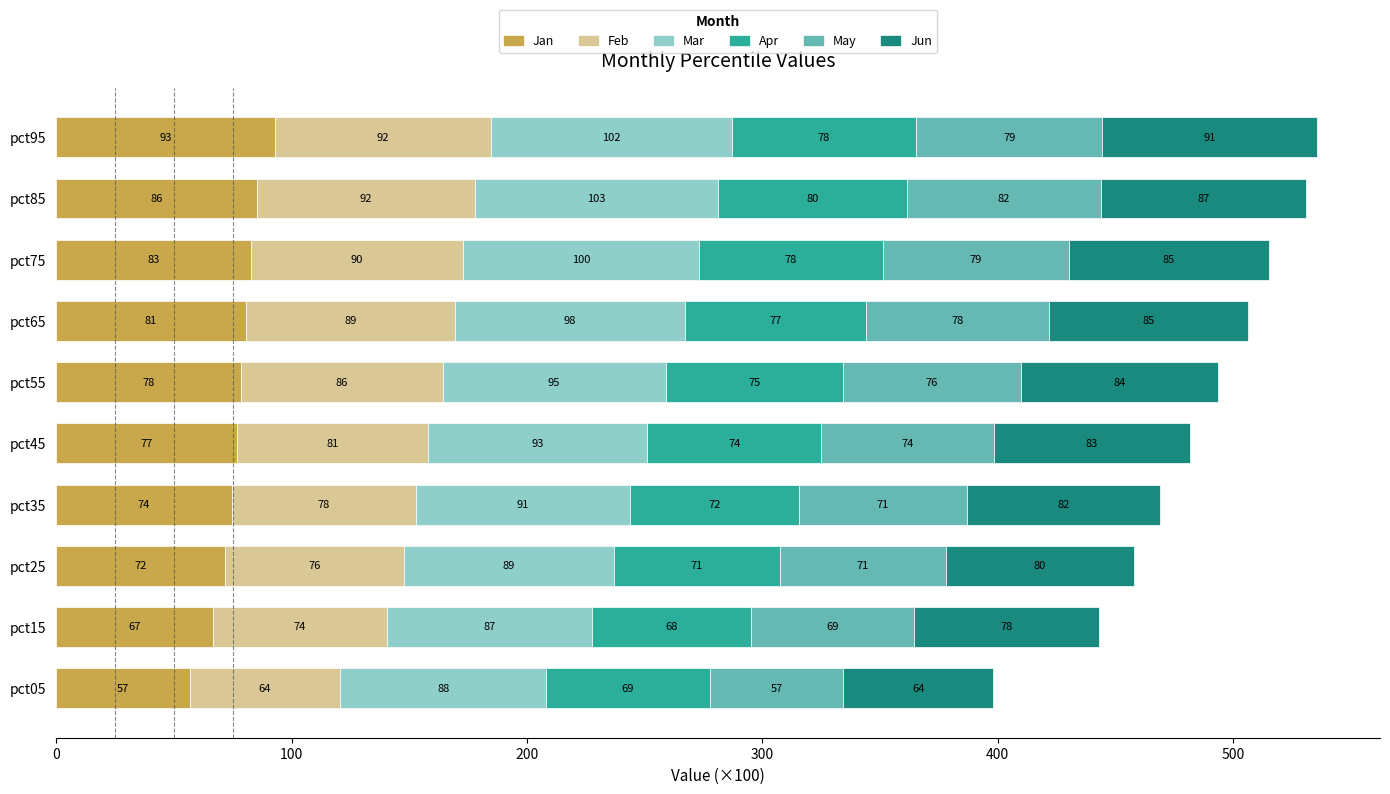

At which category is the sum across all series the highest?

pct95